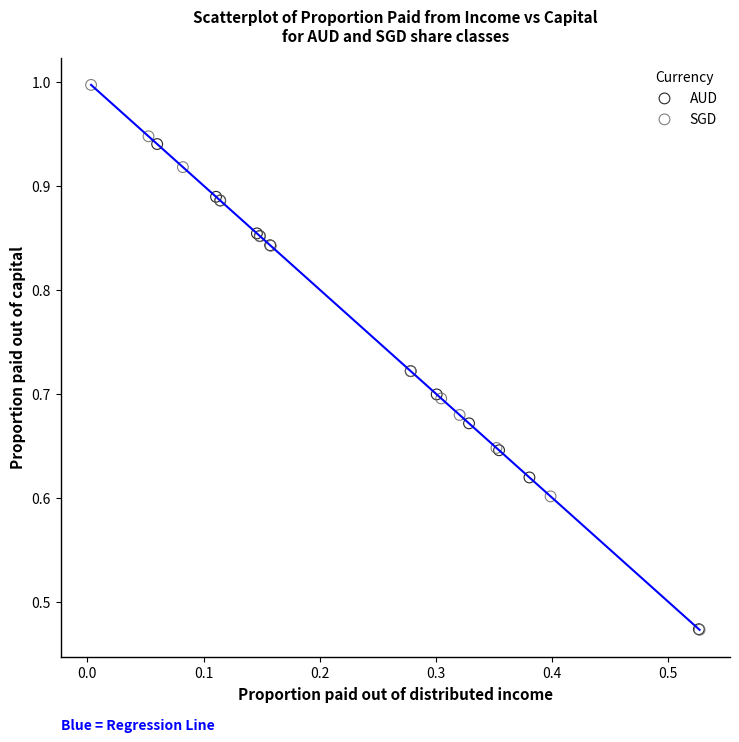

What are all the series names shown in the legend?

AUD, SGD